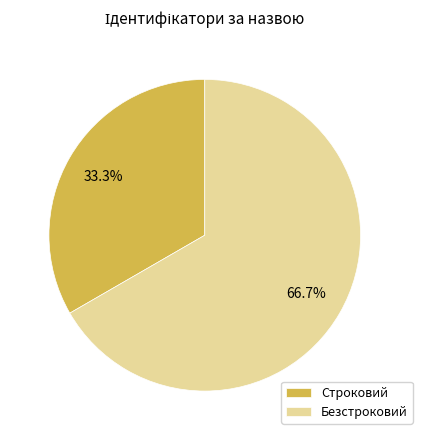

Which category accounts for the majority?

Безстроковий